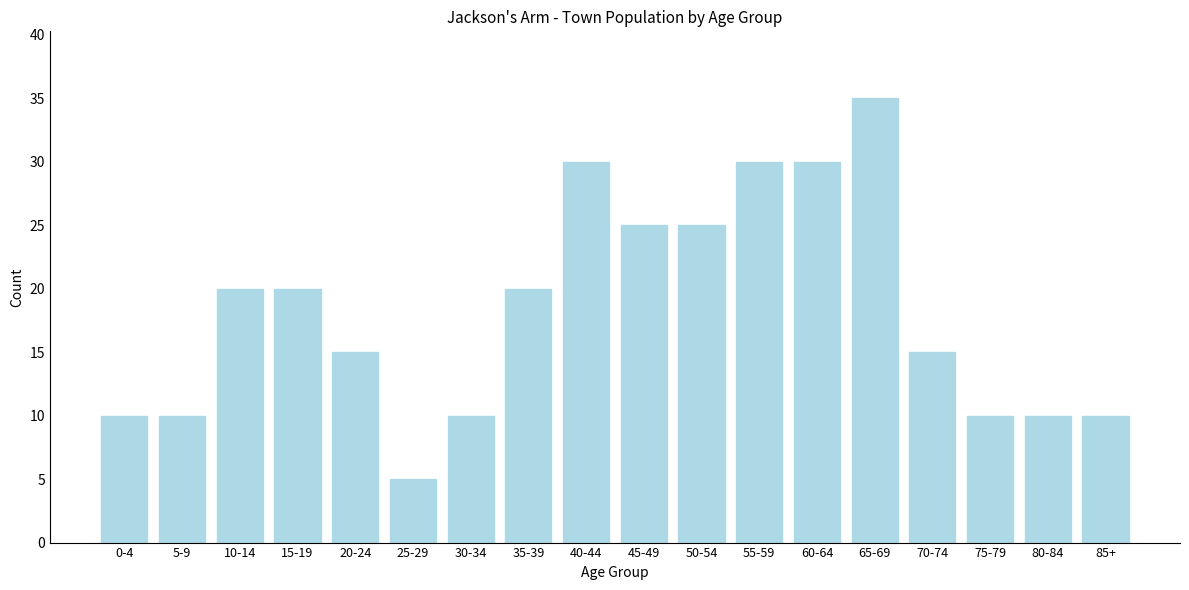

Reading right to left, transcribe all the data shown in this chart.

85+=10	80-84=10	75-79=10	70-74=15	65-69=35	60-64=30	55-59=30	50-54=25	45-49=25	40-44=30	35-39=20	30-34=10	25-29=5	20-24=15	15-19=20	10-14=20	5-9=10	0-4=10